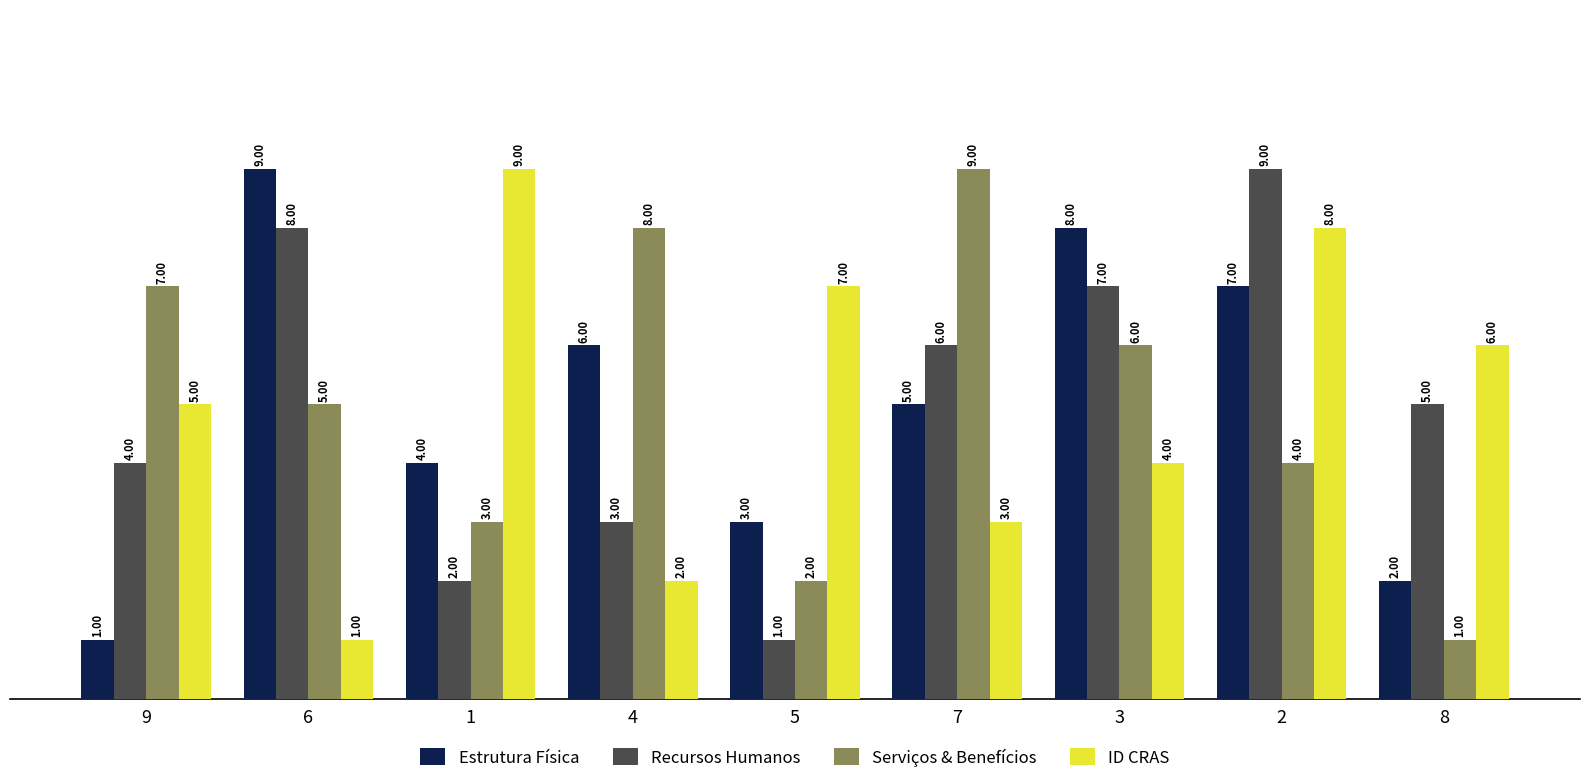

What is the spread (max minus min) of values at 4?

6